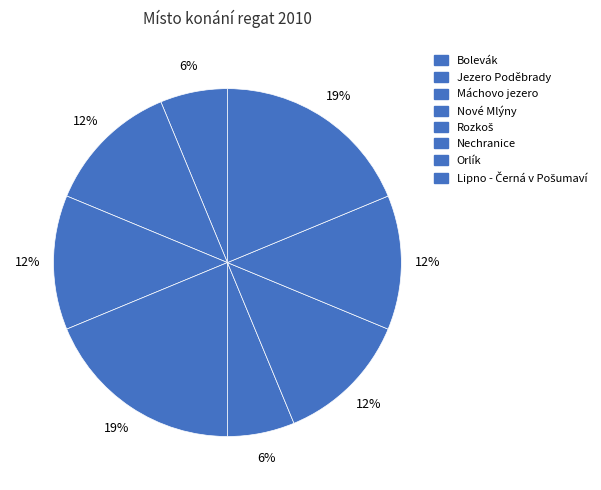

What percentage is the Lipno - Černá v Pošumaví slice, to the nearest percent?

12%